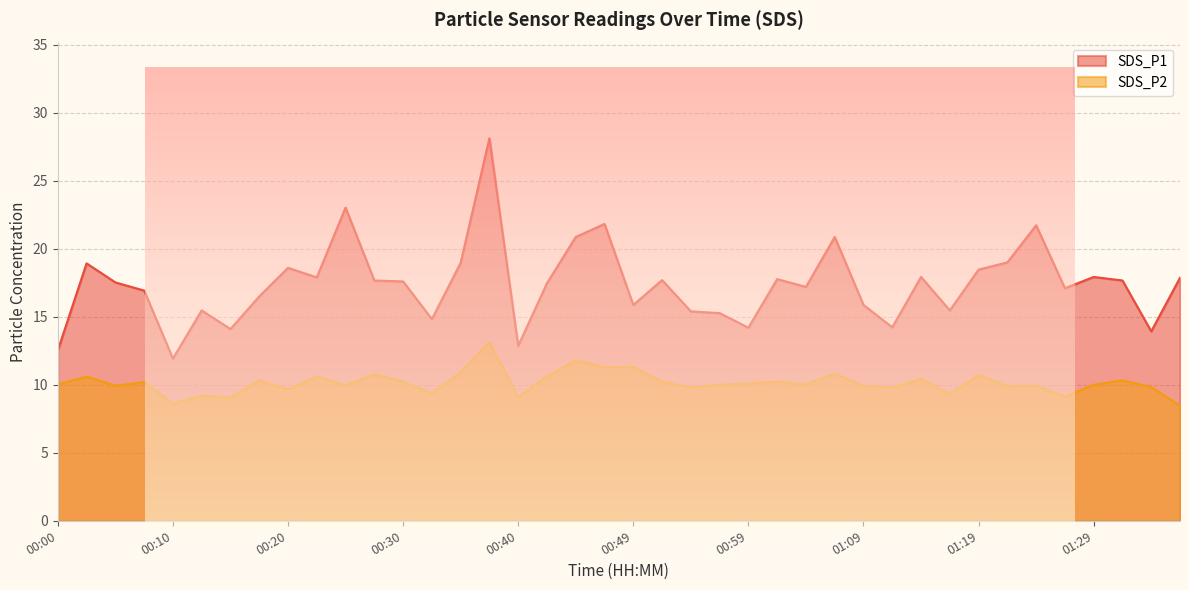

What is the value of the SDS_P1 point at the 30th from the left?

14.2